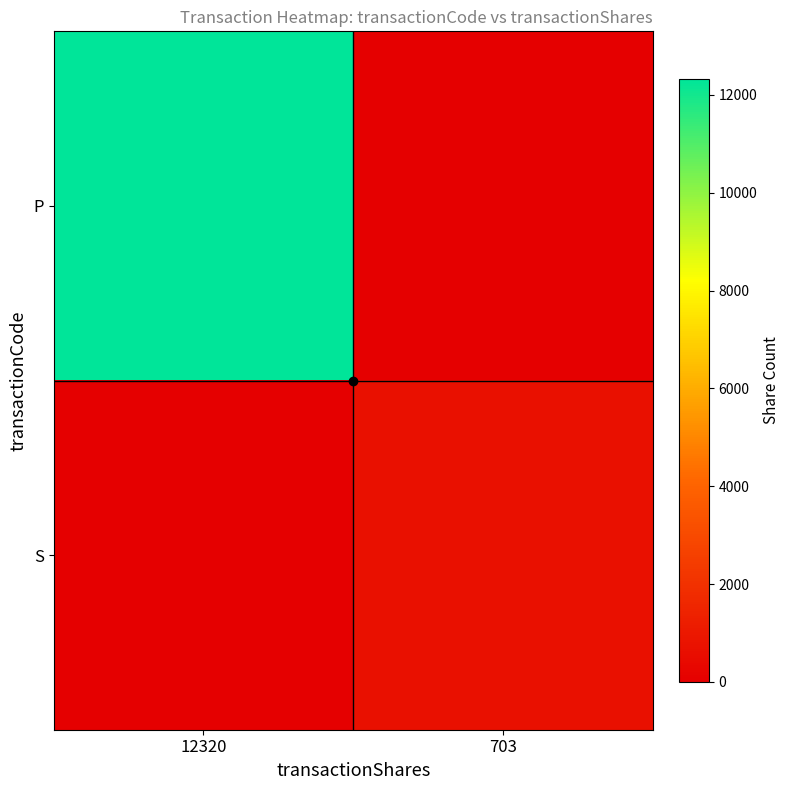

Which category has the lowest value across all series?

703